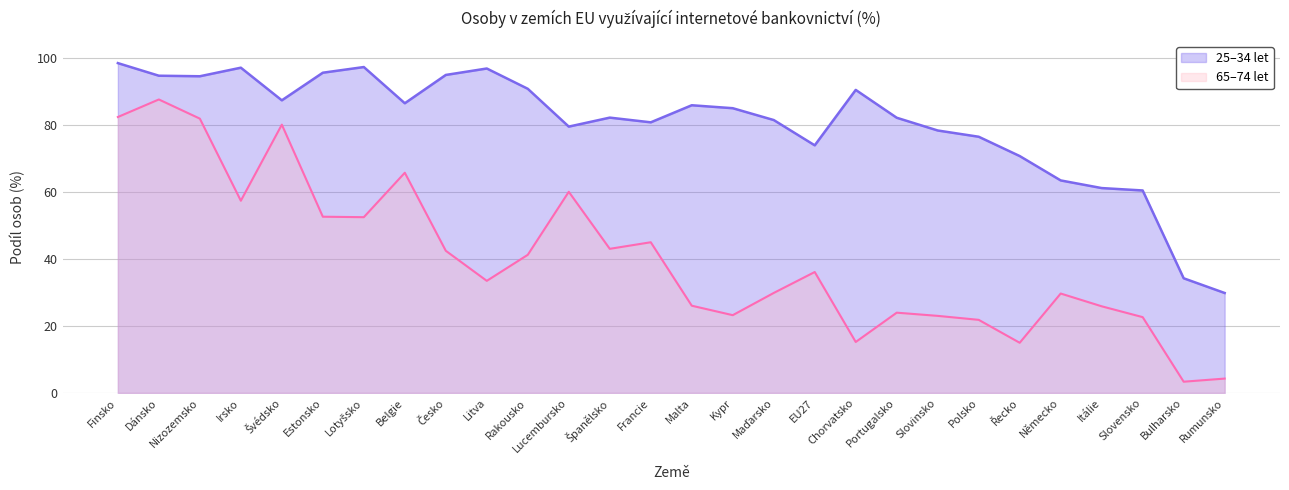

What is the total value across all series at Malta?

111.8